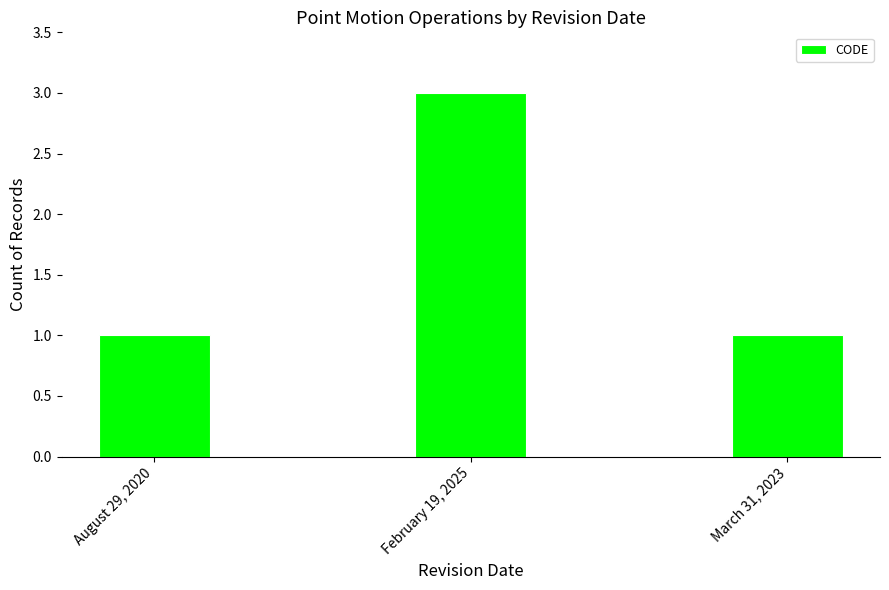

What position from the left is August 29, 2020?

1